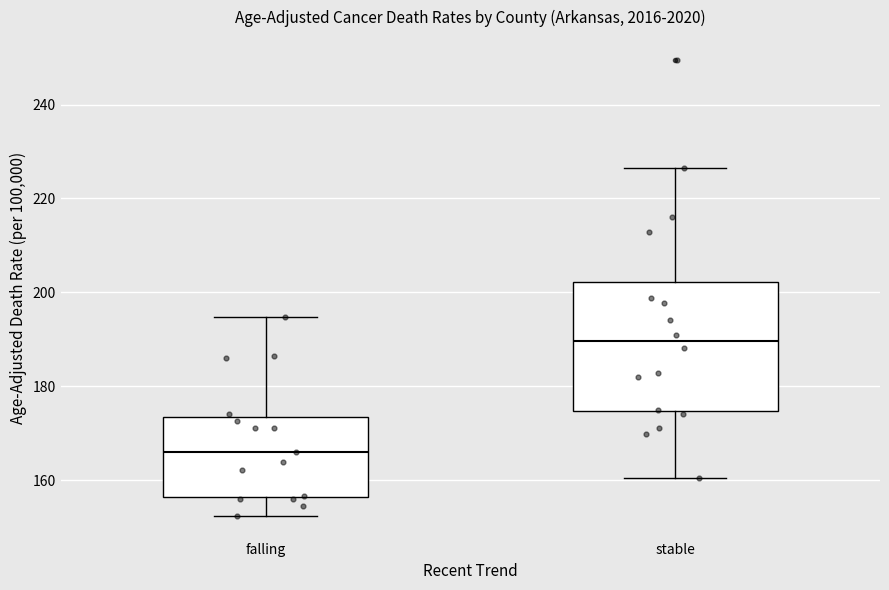

Reading left to right, transcribe this box plot: for each box, give where its median line is, the range the box spans, and where its two whiskers end, as read against the y-axis. The values are not printed on the chart, so give them approximately, as read against the axis.

falling: median 166, box 156 to 174, whiskers 152 to 194
stable: median 190, box 174 to 202, whiskers 160 to 226